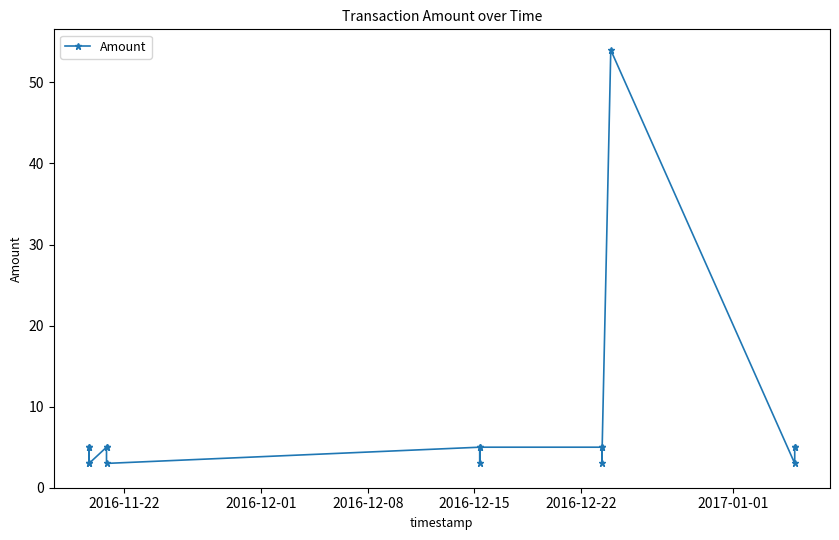

How many lines are shown in the chart?

1